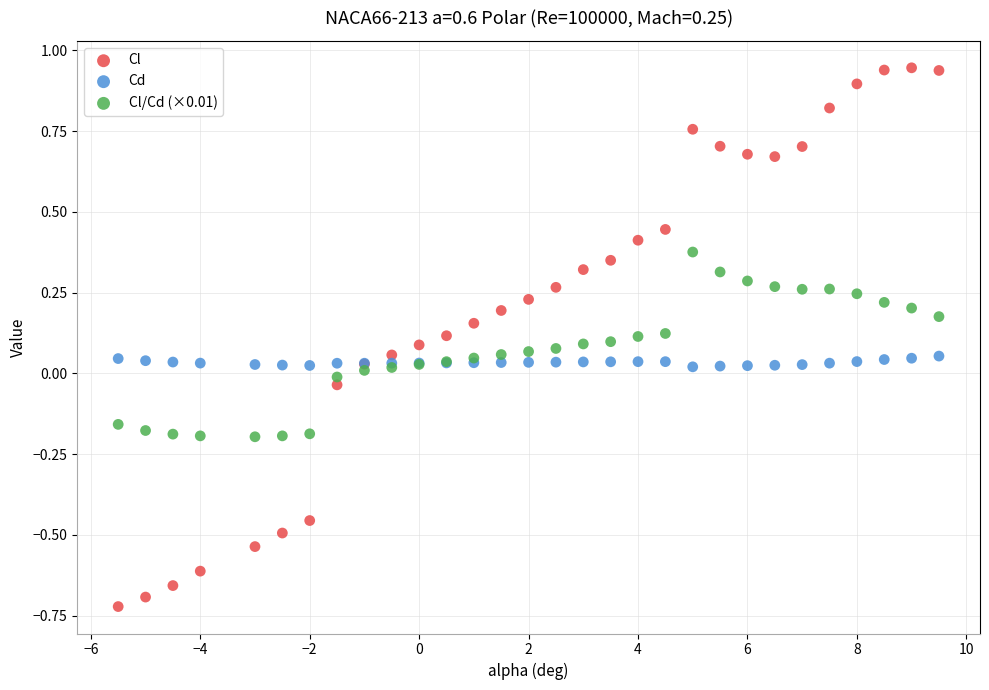

What are all the series names shown in the legend?

Cl, Cd, Cl/Cd (×0.01)